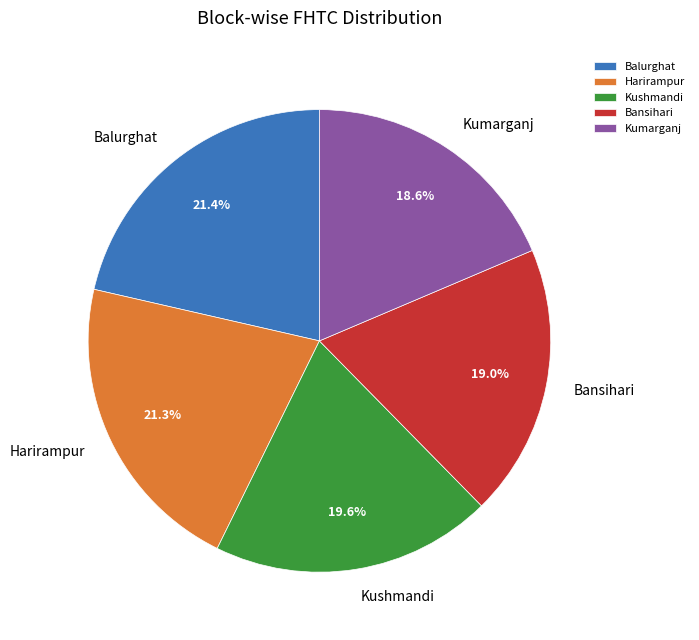

Is the sum of Kumarganj and Balurghat greater than half?

No